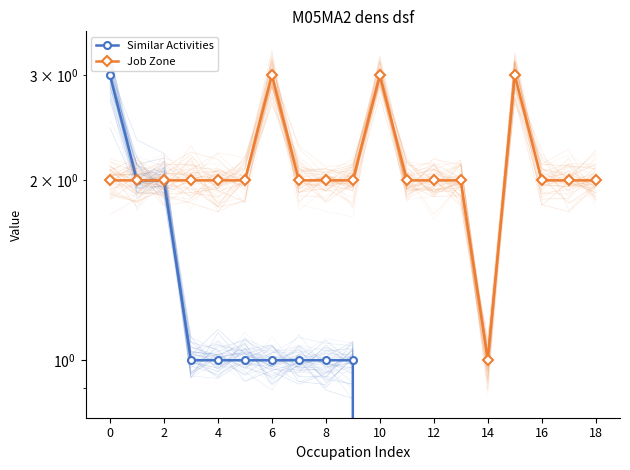

True or false: Similar Activities has a value of 5 at 0.

False